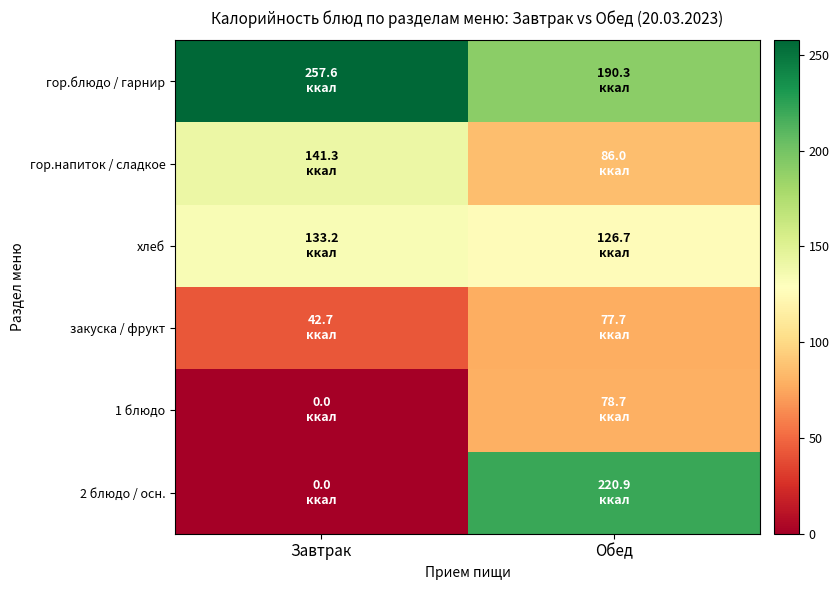

At how many categories does at least one series exceed 233?

1